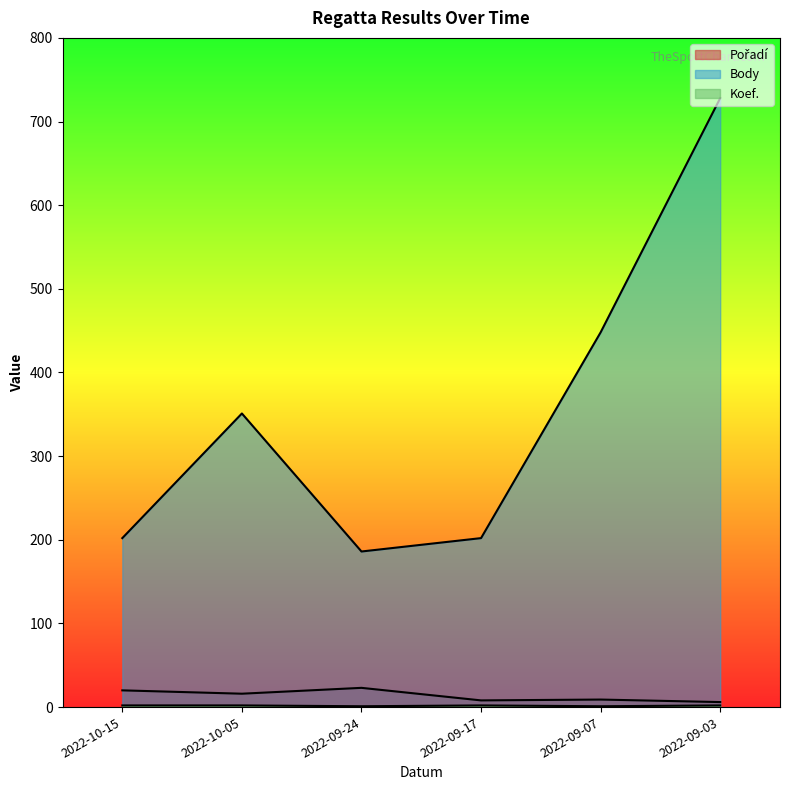

What is the maximum value shown in the chart?

728